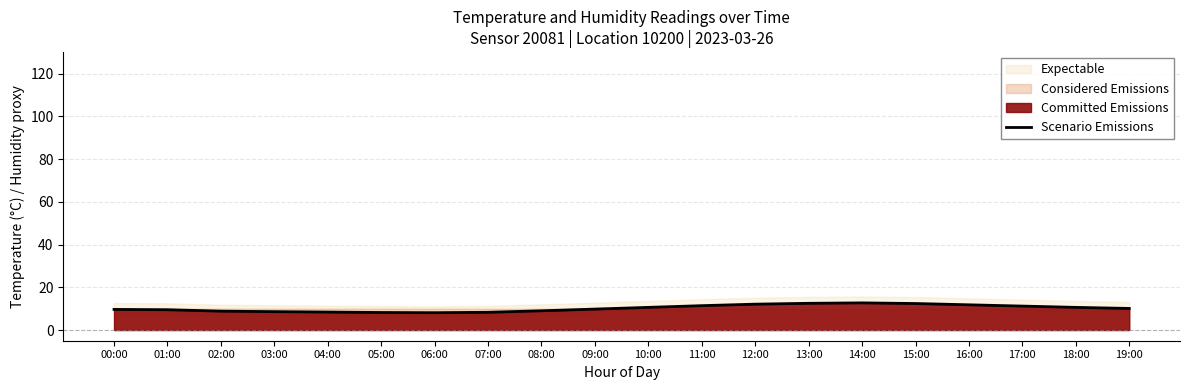

At which label is the value closest to 10?

19:00